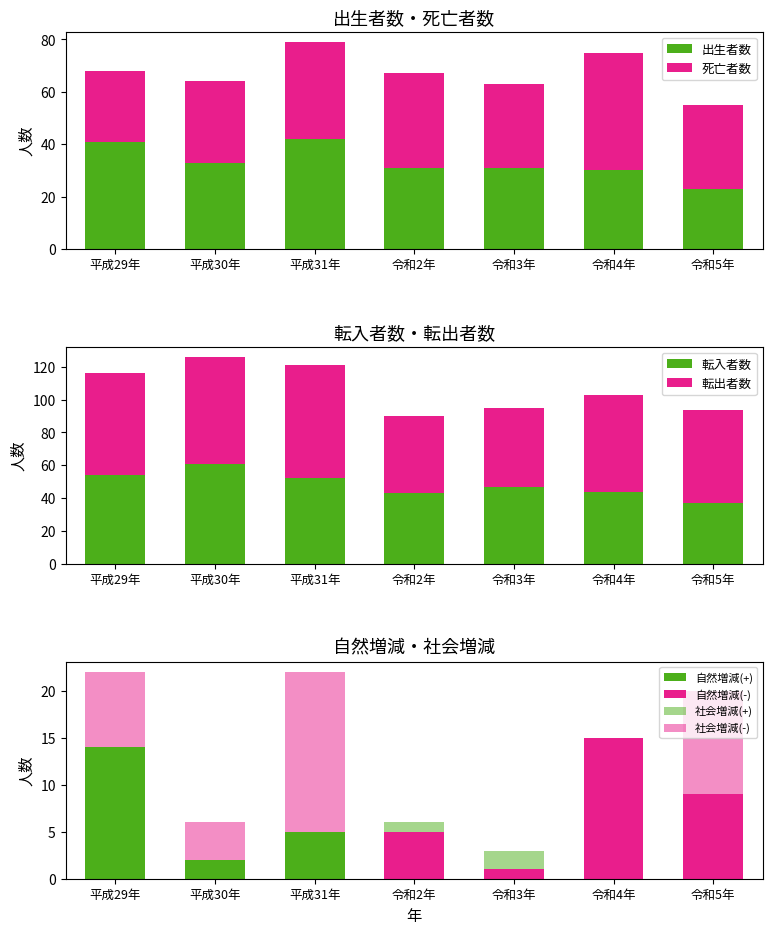

What is the highest value of the 出生者数 series?

42